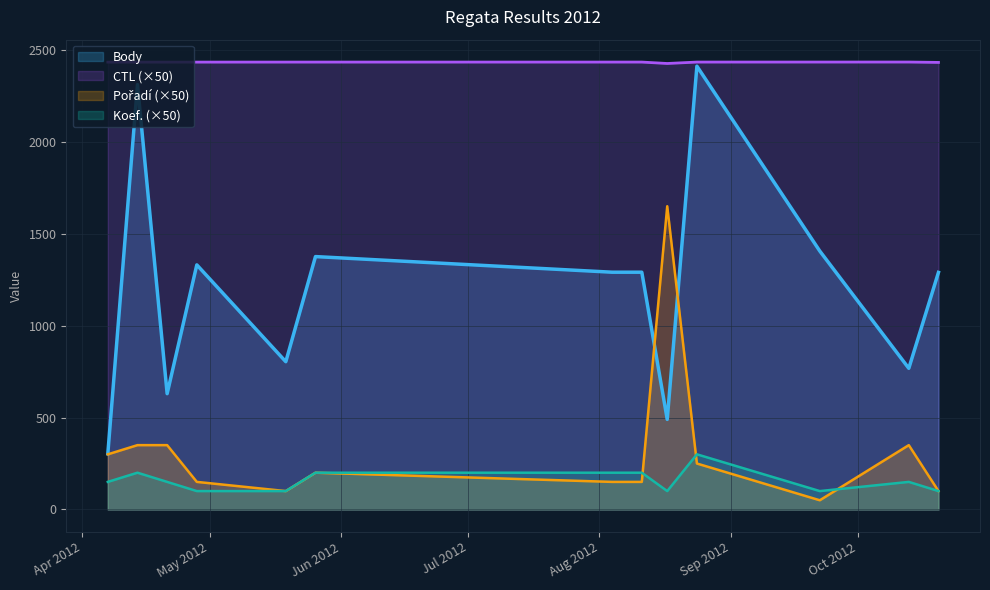

Which series changed the most between 2012-04-14 and 2012-04-21?

Body